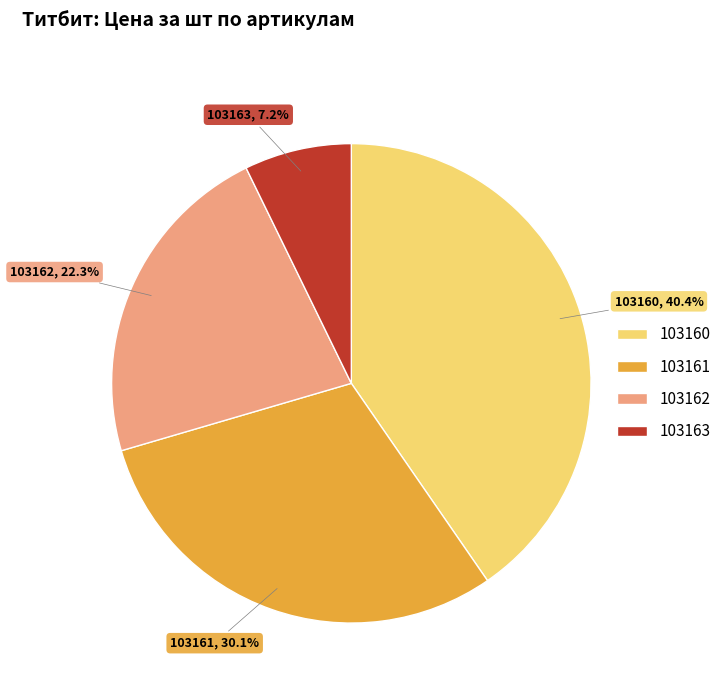

What percentage do 103160 and 103161 together represent?

70.5%